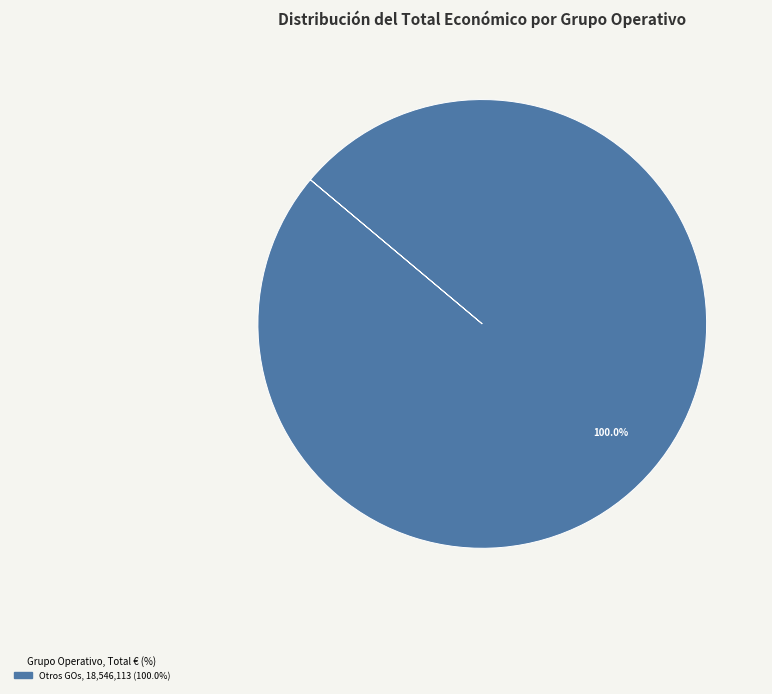

Is there any slice that represents more than half of the pie?

Yes